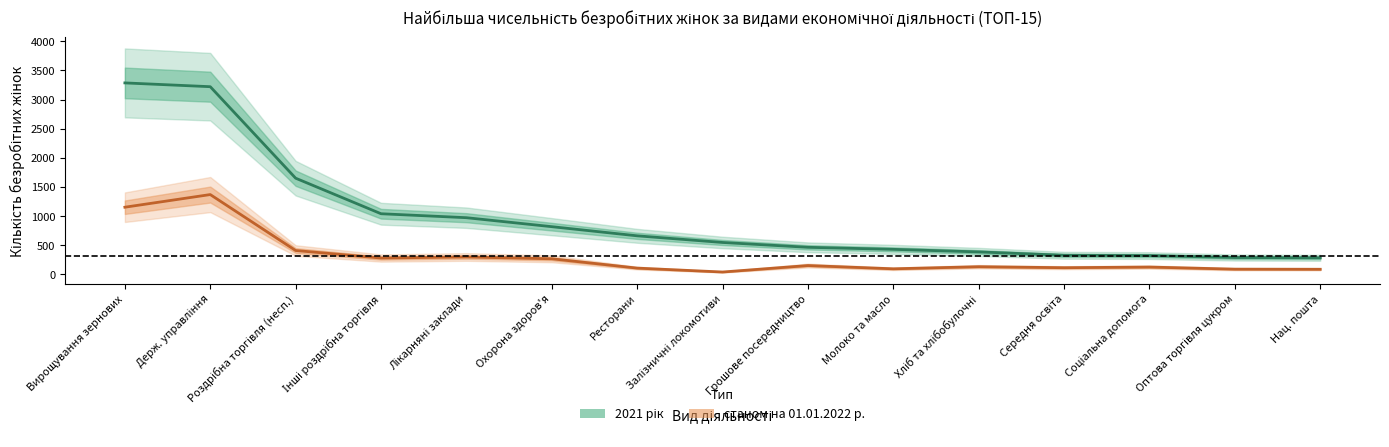

The 2021 рік series shows 194 at Молоко та масло. True or false?

False